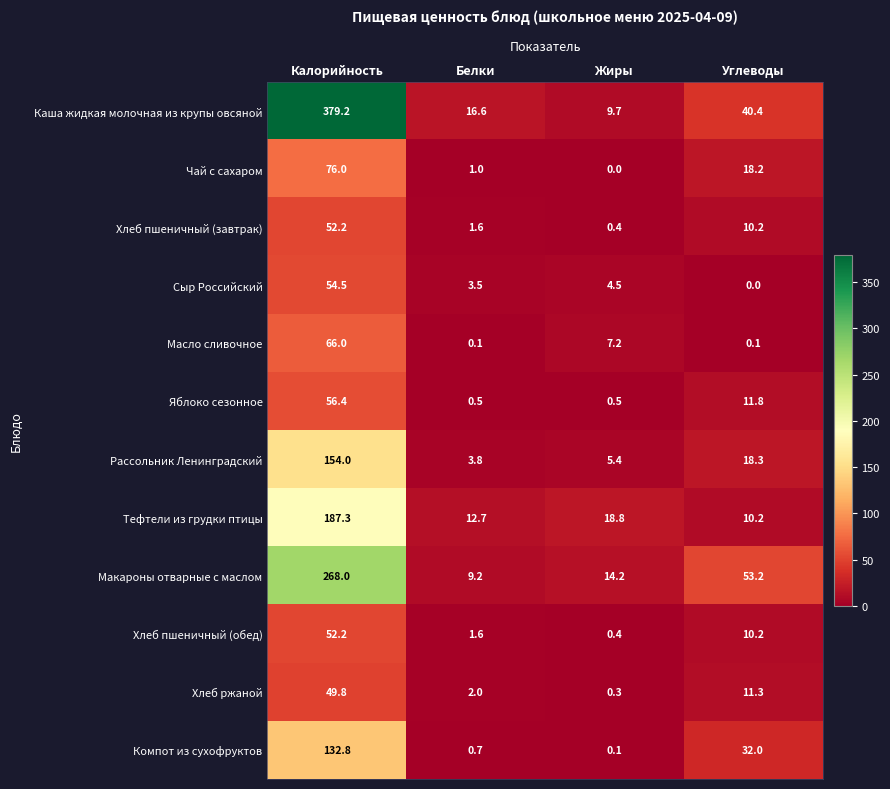

At which label does Сыр Российский first exceed 4?

Калорийность